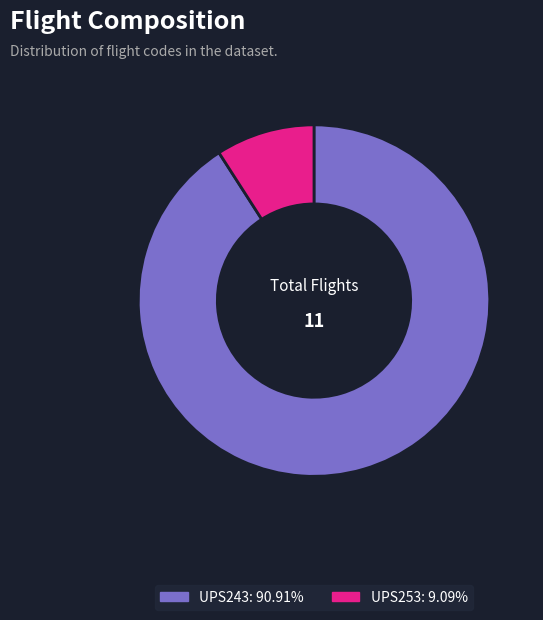

How many slices are in this pie chart?

2